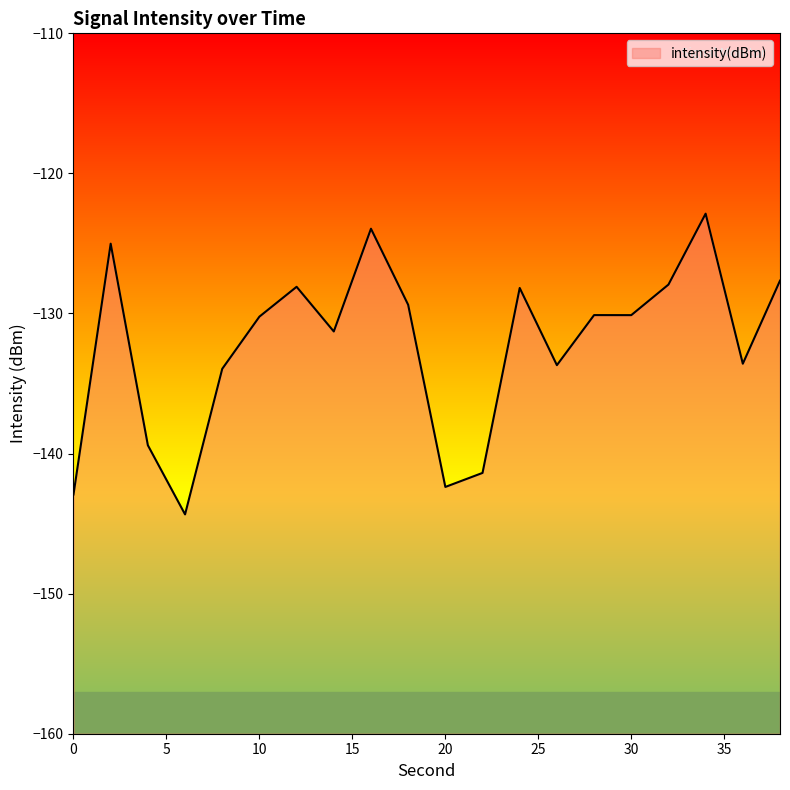

Rank the categories by value from lowest to highest.

6, 0, 20, 22, 4, 8, 26, 36, 14, 10, 30, 28, 18, 24, 12, 32, 38, 2, 16, 34